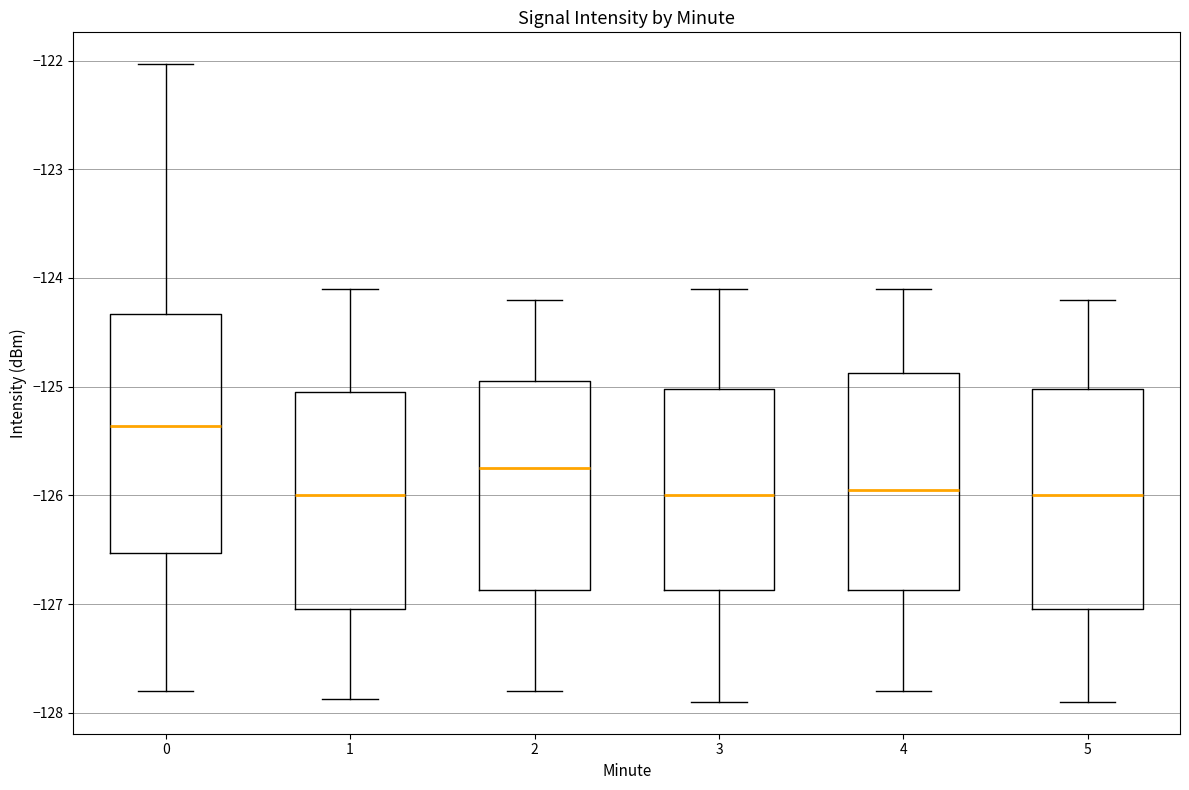

Comparing the boxes themselves (not the whiskers), which one is the tallest?

0